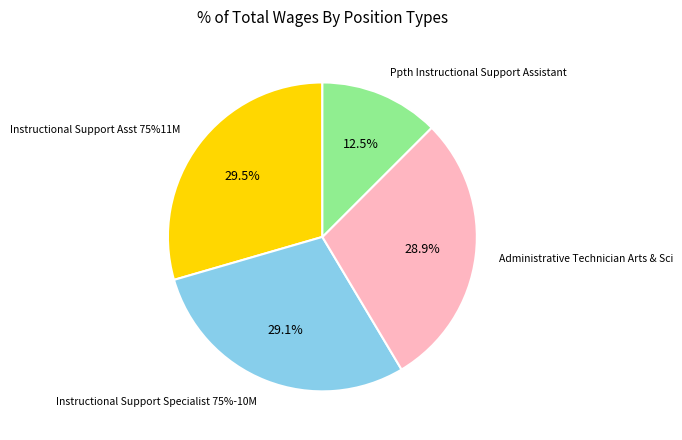

Between Instructional Support Asst 75%11M and Administrative Technician Arts & Sci, which is larger?

Instructional Support Asst 75%11M